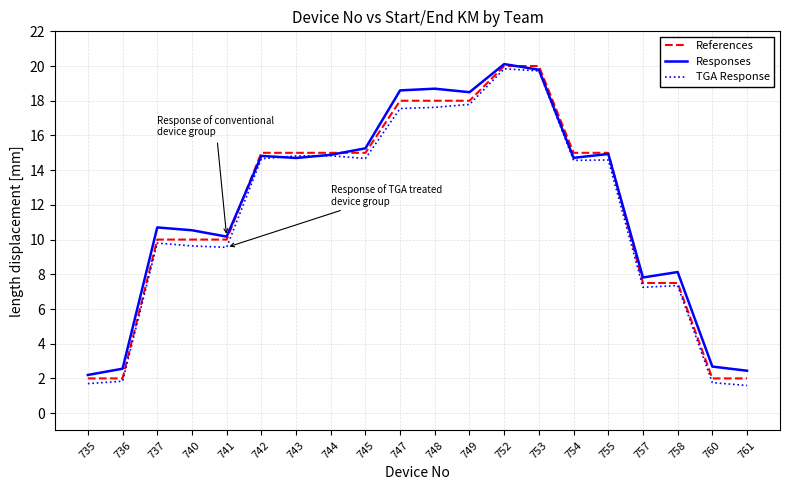

What is the difference between the maximum and minimum values in the References series?

18.0